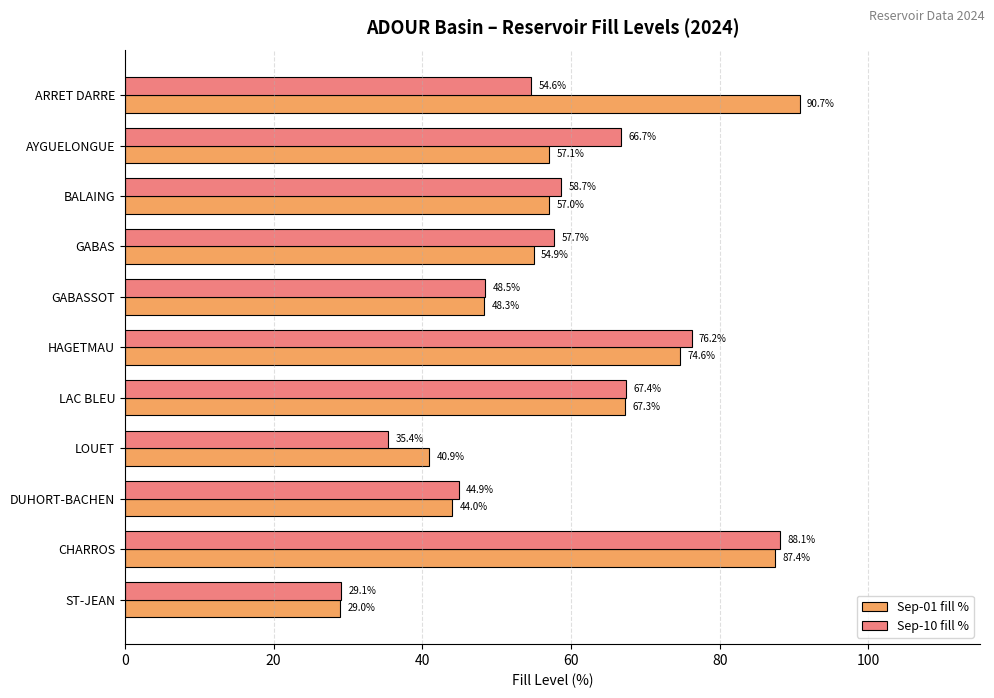

What is the minimum value shown in the chart?

29.0